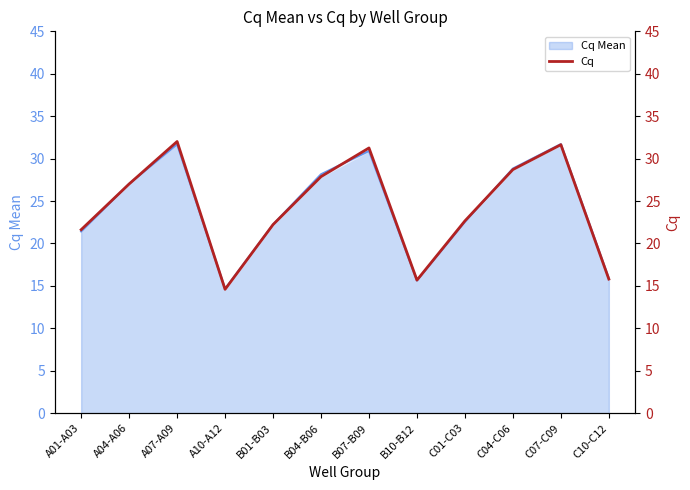

What is the value of the 7th point from the left?

31.3